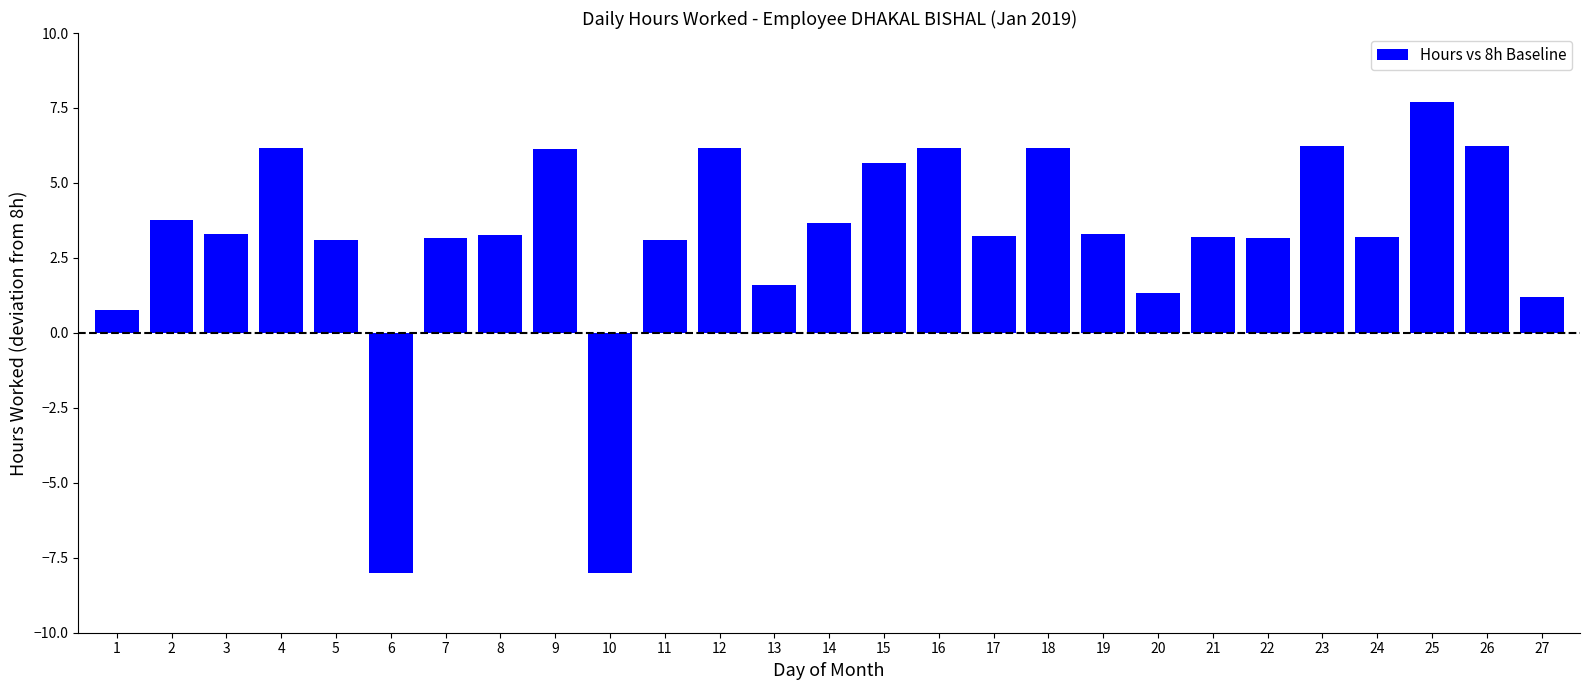

How many bars are there in total?

27